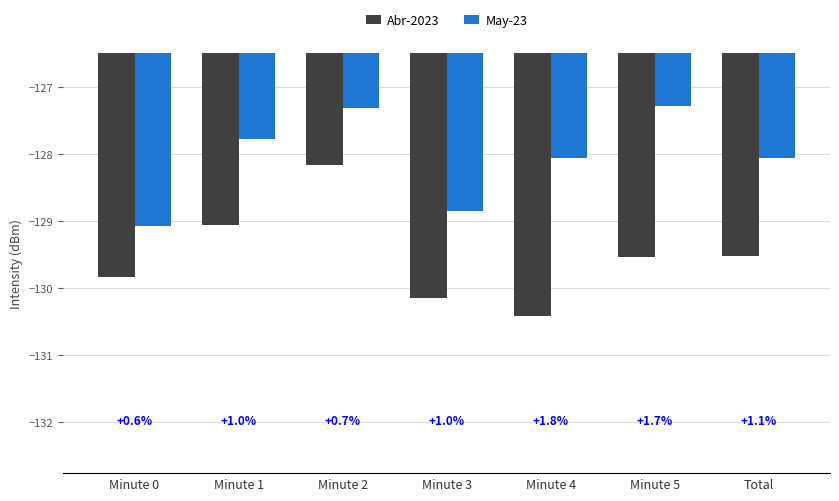

Where does the Abr-2023 series first go above -129?

Minute 2